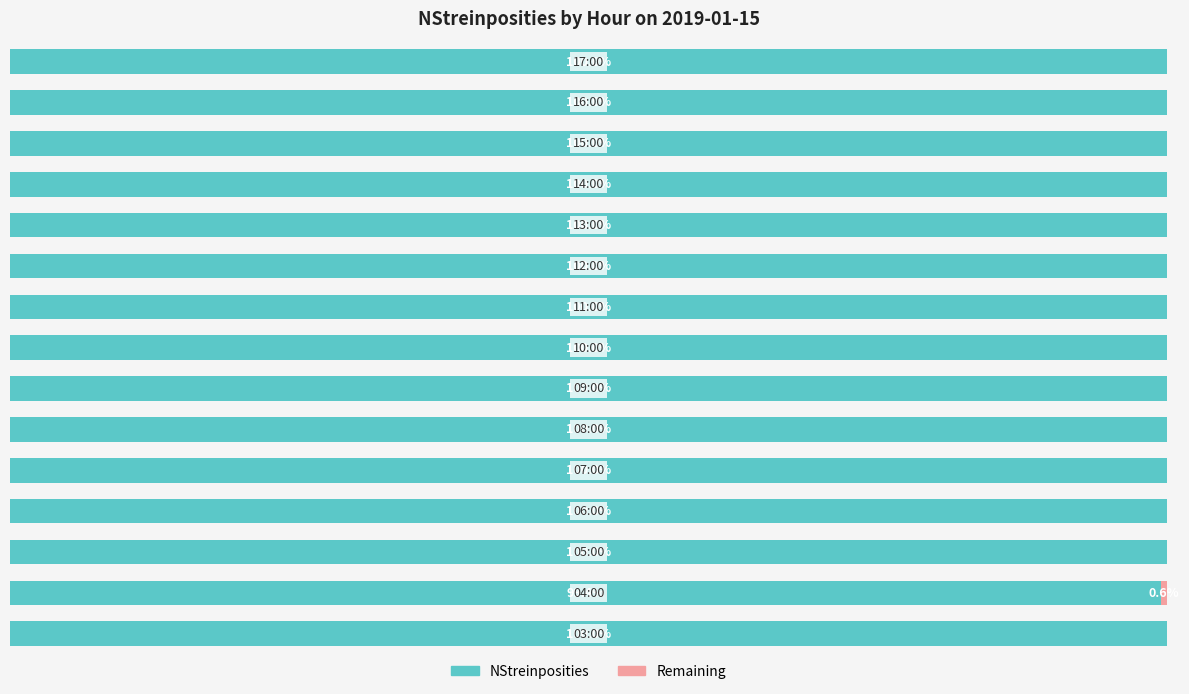

What is the value of the Remaining bar at the 2nd from the left?

0.6